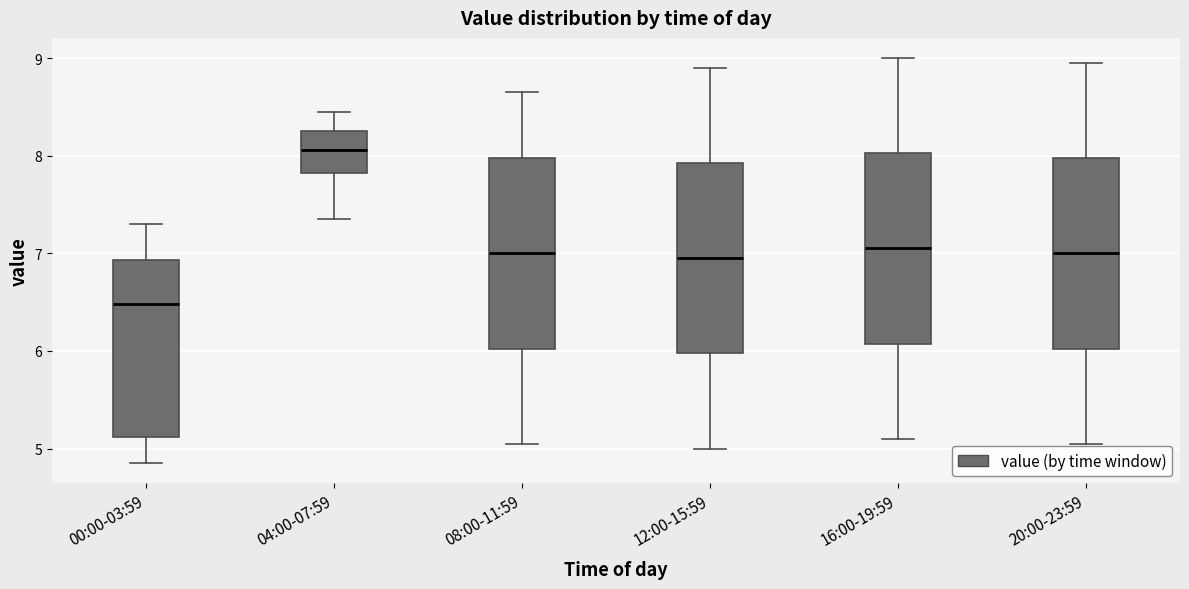

Where does the upper whisker of the box for 04:00-07:59 end on the y-axis? The values are not printed on the chart, so give them approximately, as read against the axis.

8.5